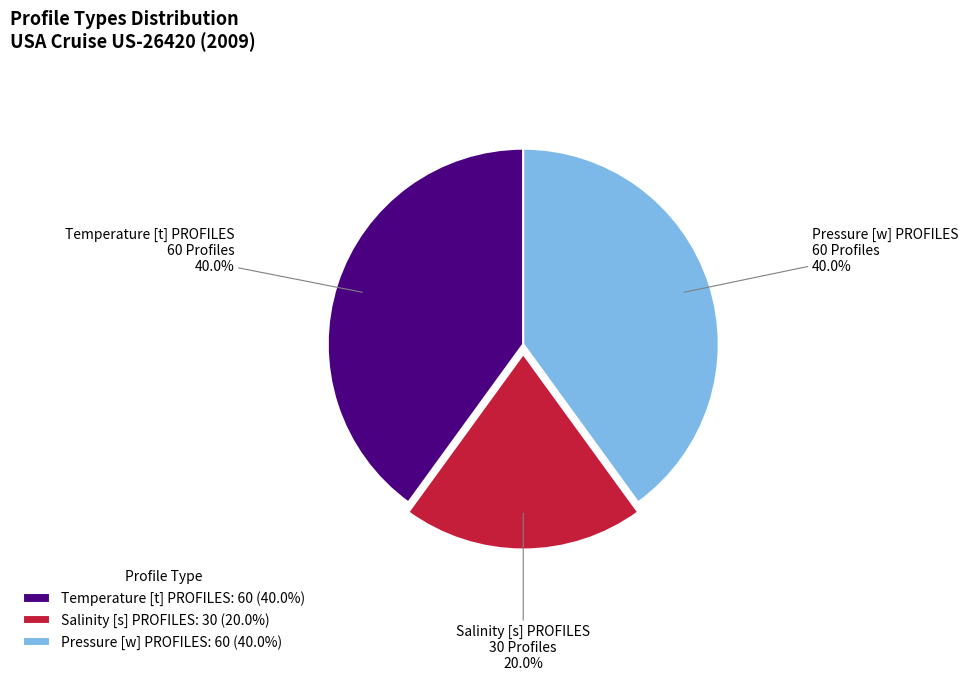

Is Salinity [s] PROFILES the majority of the pie?

No